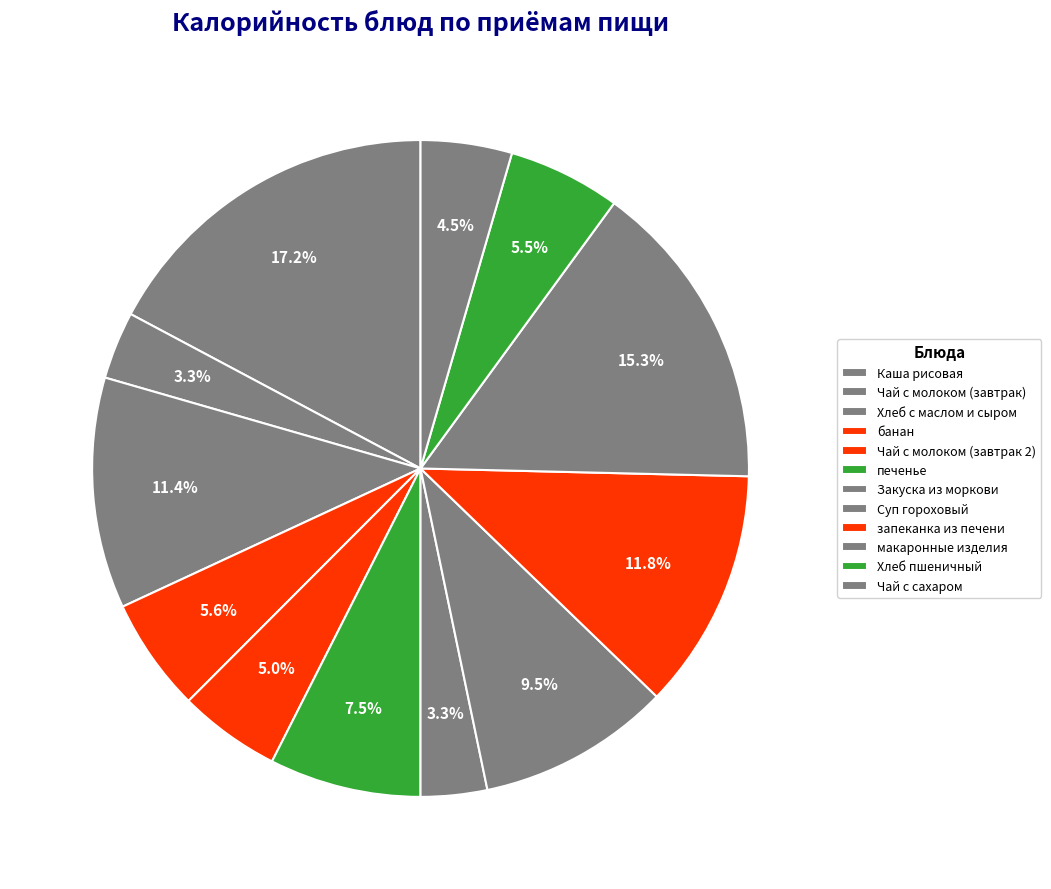

How many slices are in this pie chart?

12